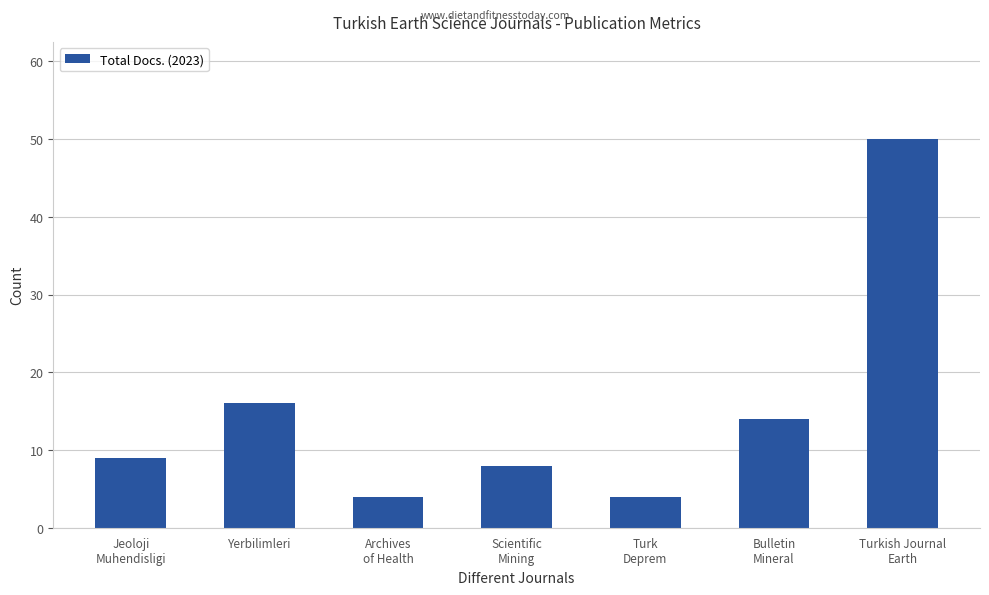

What is the label of the 3rd bar from the right?

Turk
Deprem